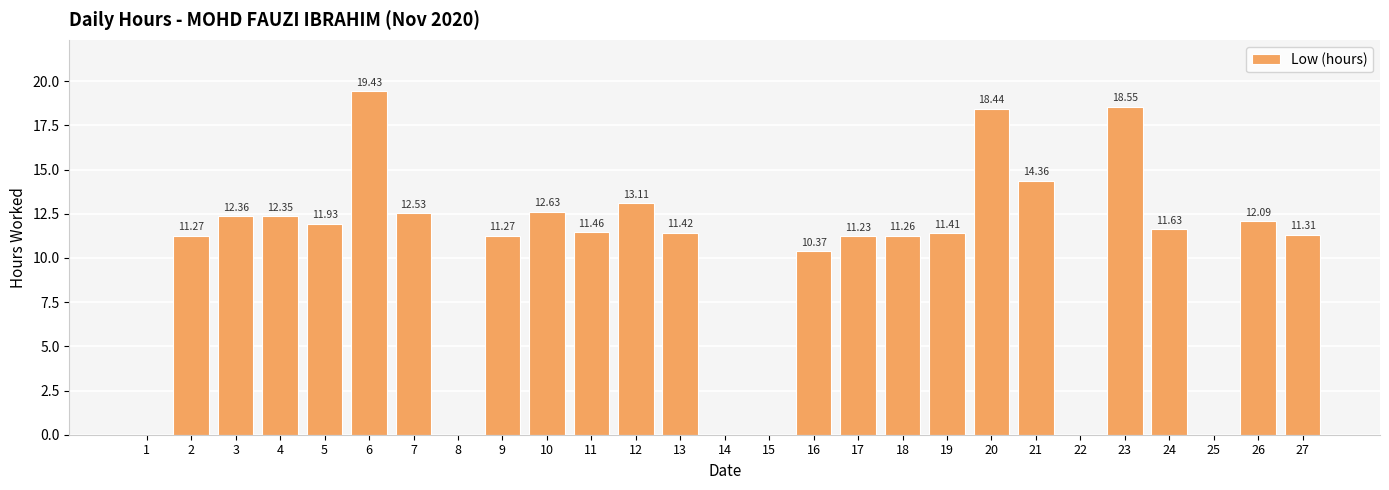

What is the sum of all values?

270.4